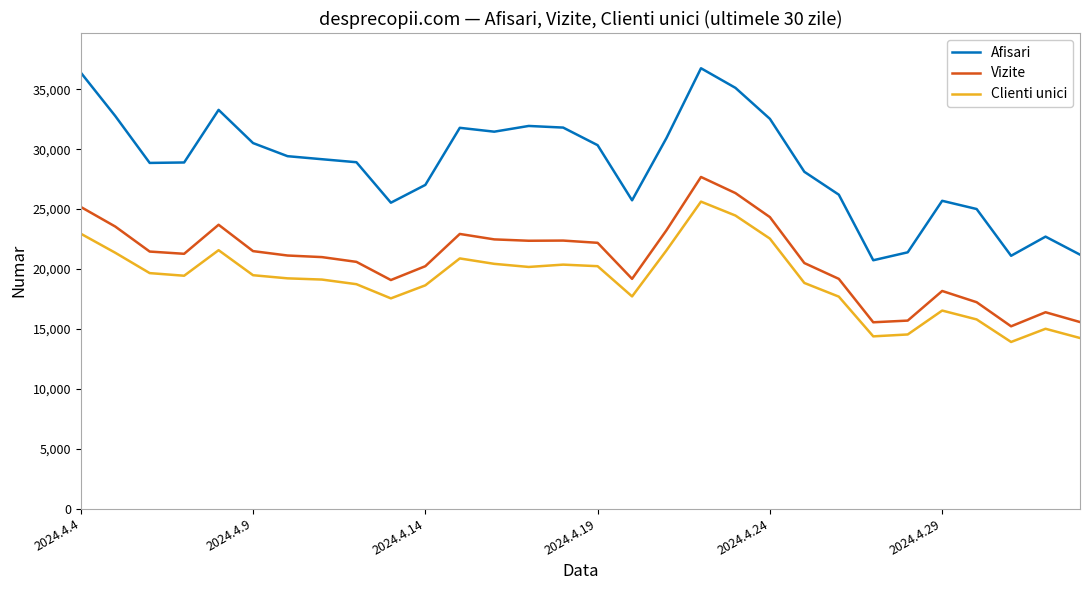

Which series has the largest range (max minus min)?

Afisari